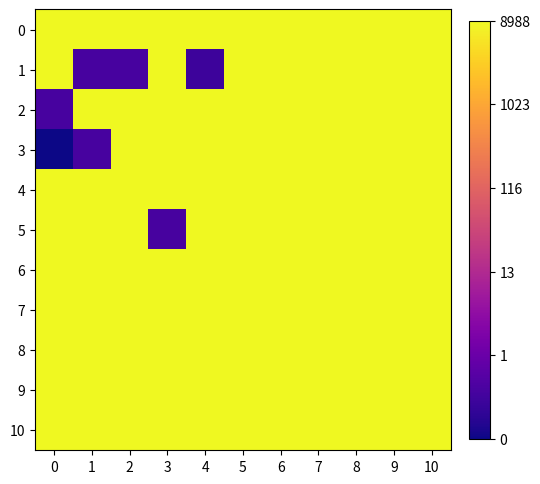

Reading left to right, list all the values displayed in this chart.

0: 0=18.3	1=18.3	2=18.3	3=18.3	4=18.3	5=18.3	6=18.3	7=18.3	8=18.3	9=18.3	10=18.3
1: 0=18.3	1=8.7	2=8.7	3=18.3	4=8.4	5=18.3	6=18.3	7=18.3	8=18.3	9=18.3	10=18.3
2: 0=8.7	1=18.3	2=18.3	3=18.3	4=18.3	5=18.3	6=18.3	7=18.3	8=18.3	9=18.3	10=18.3
3: 0=7.5	1=8.7	2=18.3	3=18.3	4=18.3	5=18.3	6=18.3	7=18.3	8=18.3	9=18.3	10=18.3
4: 0=18.3	1=18.3	2=18.3	3=18.3	4=18.3	5=18.3	6=18.3	7=18.3	8=18.3	9=18.3	10=18.3
5: 0=18.3	1=18.3	2=18.3	3=8.7	4=18.3	5=18.3	6=18.3	7=18.3	8=18.3	9=18.3	10=18.3
6: 0=18.3	1=18.3	2=18.3	3=18.3	4=18.3	5=18.3	6=18.3	7=18.3	8=18.3	9=18.3	10=18.3
7: 0=18.3	1=18.3	2=18.3	3=18.3	4=18.3	5=18.3	6=18.3	7=18.3	8=18.3	9=18.3	10=18.3
8: 0=18.3	1=18.3	2=18.3	3=18.3	4=18.3	5=18.3	6=18.3	7=18.3	8=18.3	9=18.3	10=18.3
9: 0=18.3	1=18.3	2=18.3	3=18.3	4=18.3	5=18.3	6=18.3	7=18.3	8=18.3	9=18.3	10=18.3
10: 0=18.3	1=18.3	2=18.3	3=18.3	4=18.3	5=18.3	6=18.3	7=18.3	8=18.3	9=18.3	10=18.3